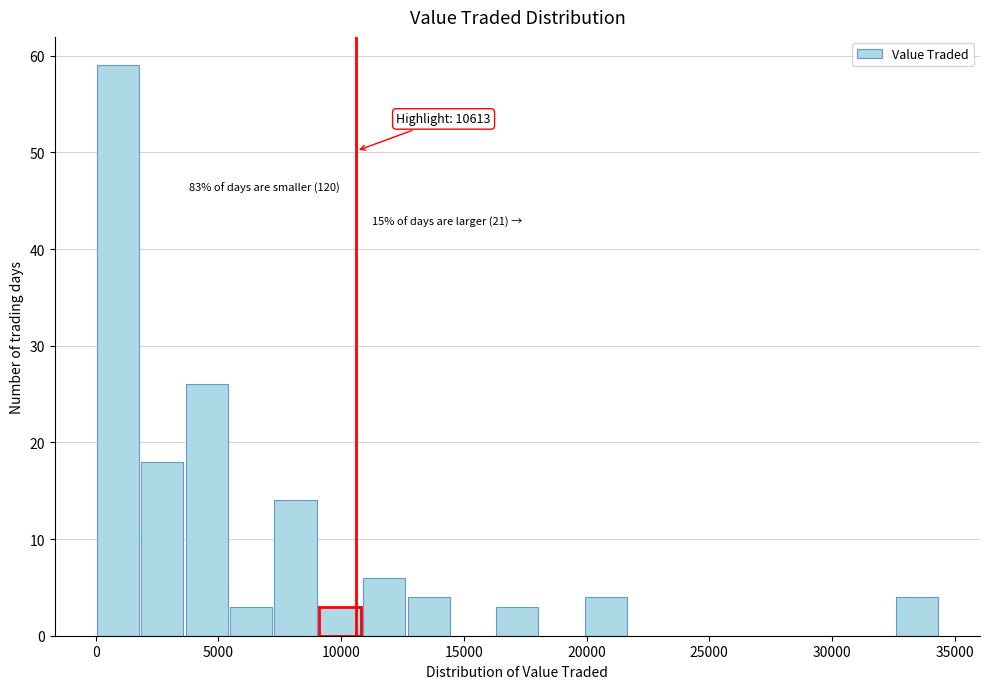

Around what value on the x-axis is the tallest bar? Give the approximate position of its centre, as read against the axis.

1000